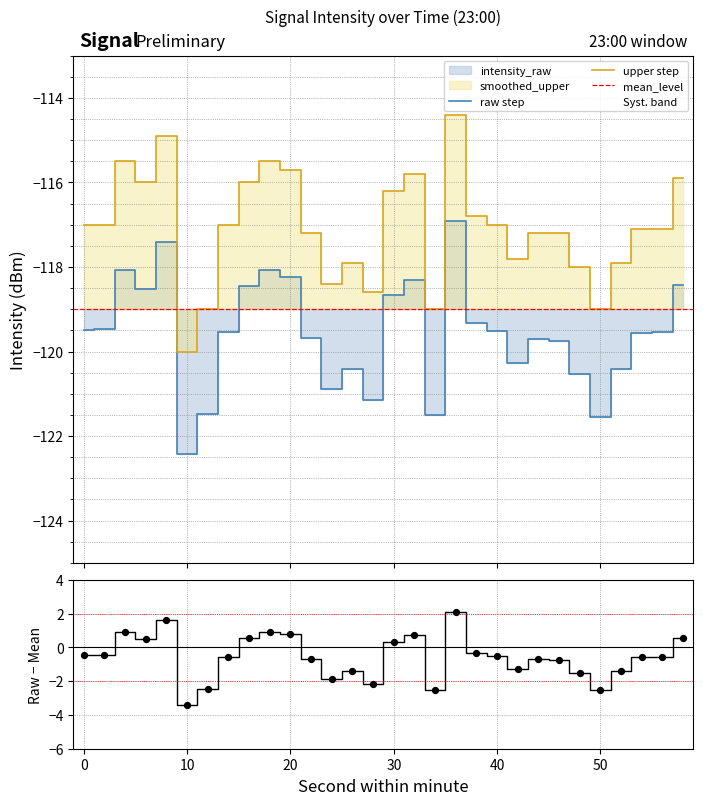

At which category is the sum across all series the highest?

36